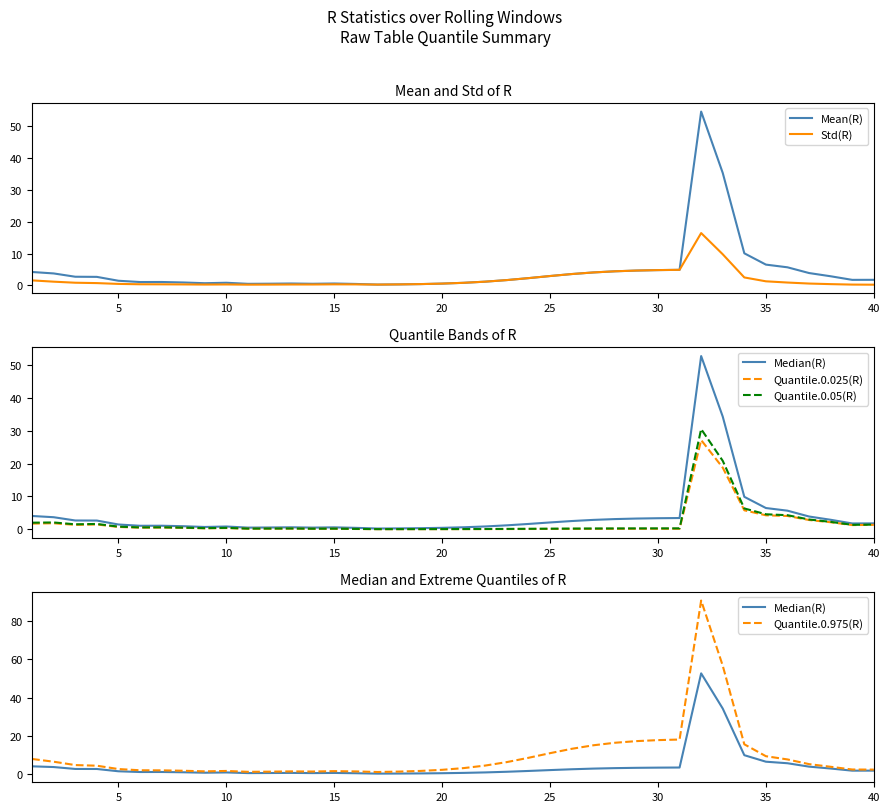

The value of Mean(R) at 35 is 1.3. True or false?

False